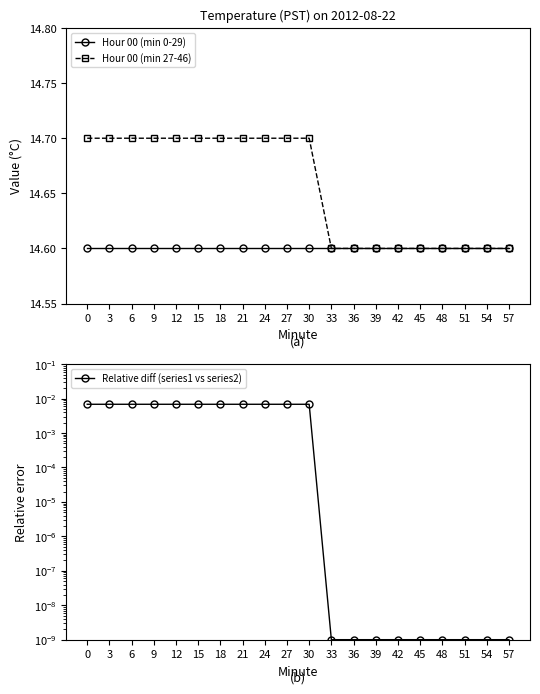

True or false: Hour 00 (min 27-46) has a value of 14.7 at 21.

True